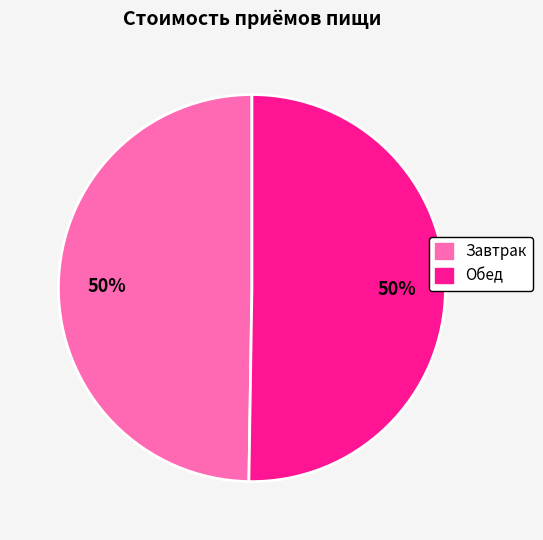

To the nearest percent, what is the combined percentage of Завтрак and Обед?

100%